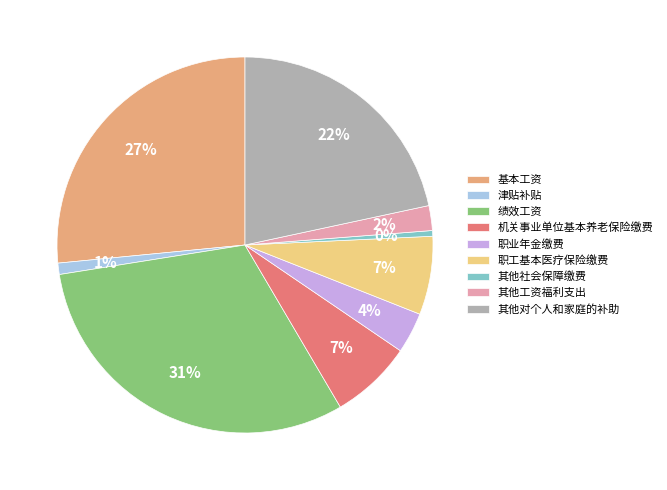

Is the sum of 职业年金缴费 and 津贴补贴 greater than half?

No